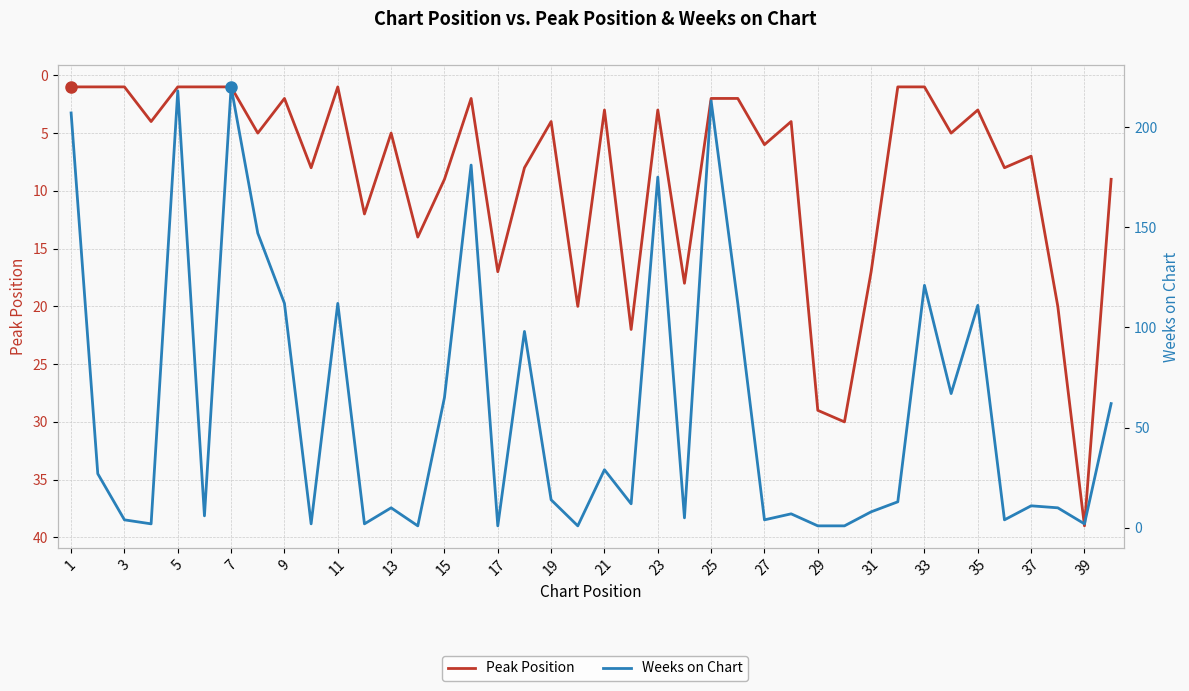

What is the minimum value for Weeks on Chart?

1